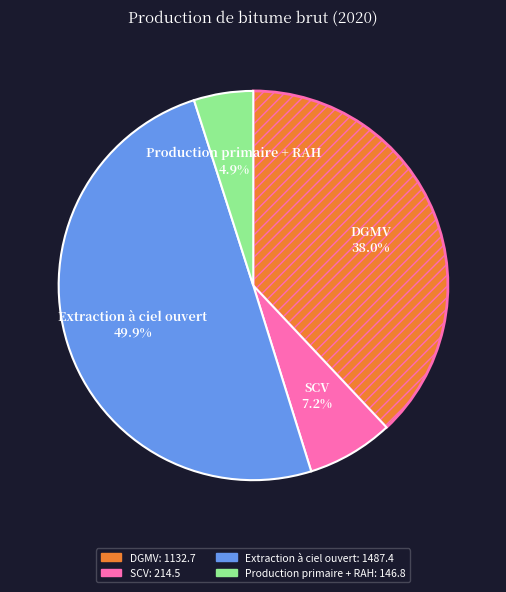

The DGMV slice represents 38% of the pie. True or false?

True